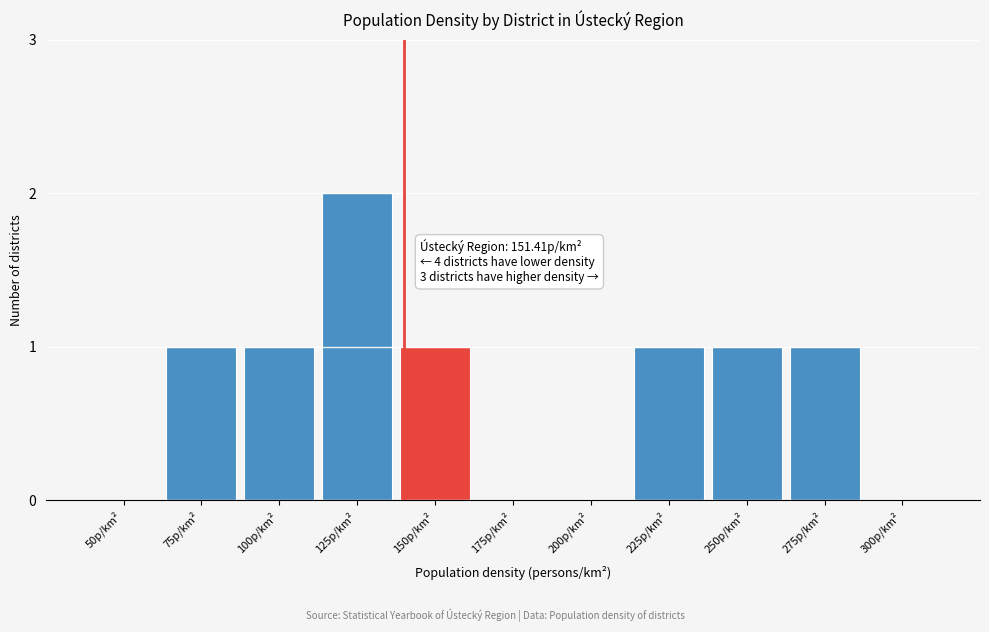

Reading right to left, list all the values displayed in this chart.

300p/km²=0	275p/km²=1	250p/km²=1	225p/km²=1	200p/km²=0	175p/km²=0	150p/km²=1	125p/km²=2	100p/km²=1	75p/km²=1	50p/km²=0